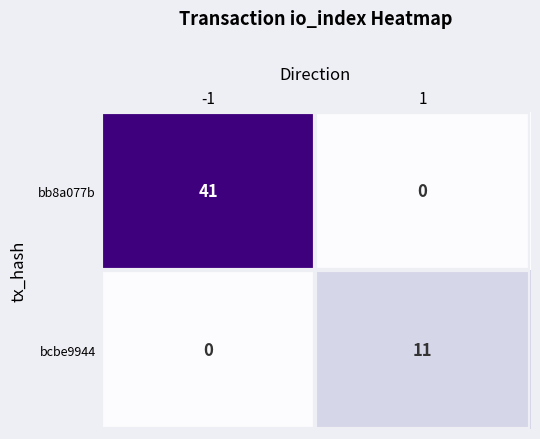

List the series in order of their overall mean, lowest first.

bcbe9944, bb8a077b